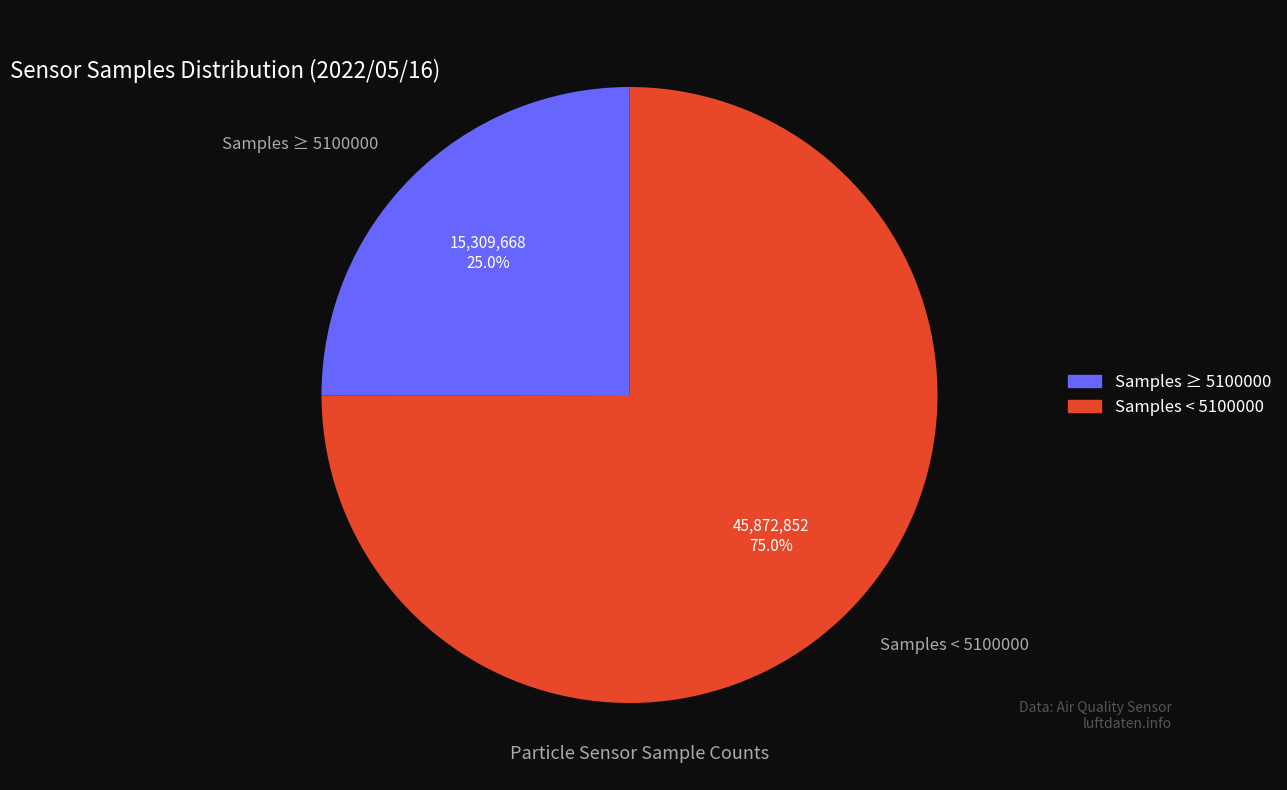

How many segments does this pie chart have?

2